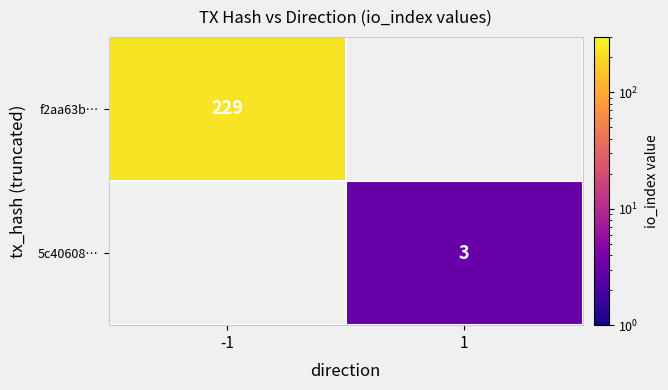

Is it true that f2aa63b… equals 229 at -1?

True